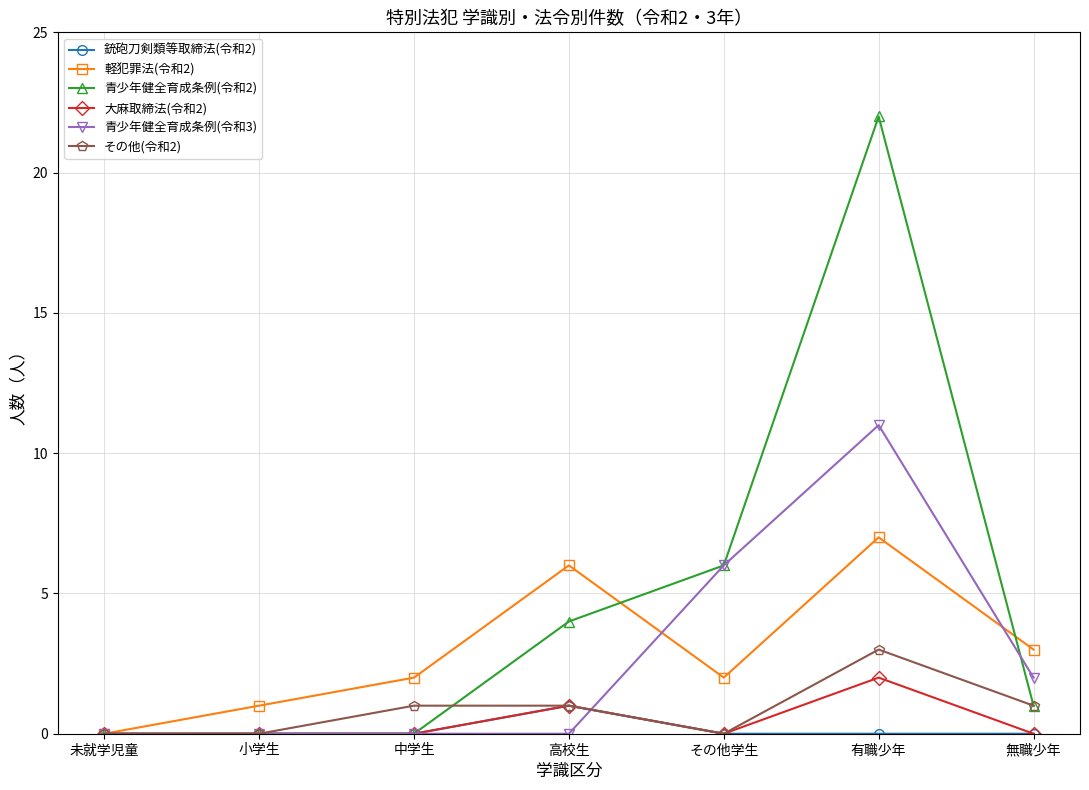

At which category is the sum across all series the highest?

有職少年